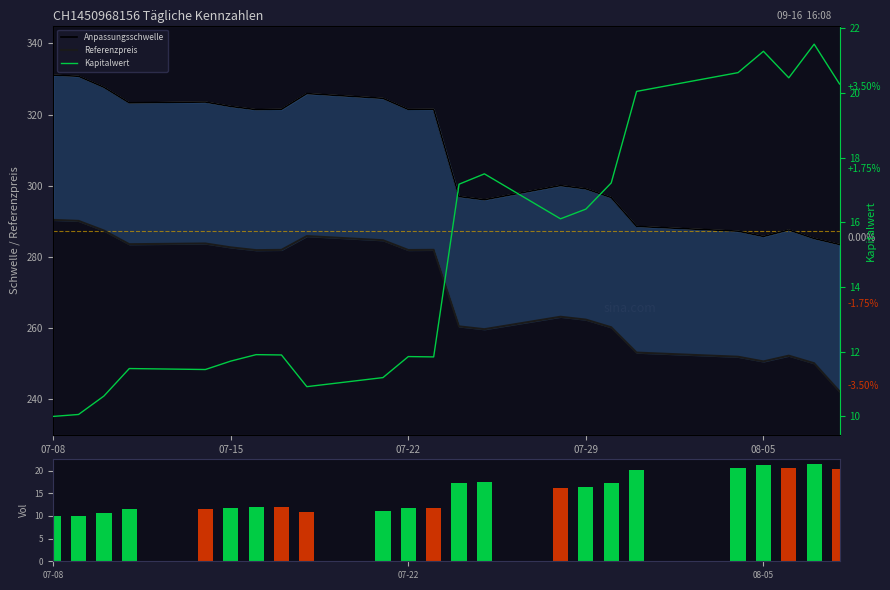

What is the average value of the Kapitalwert series?

14.9